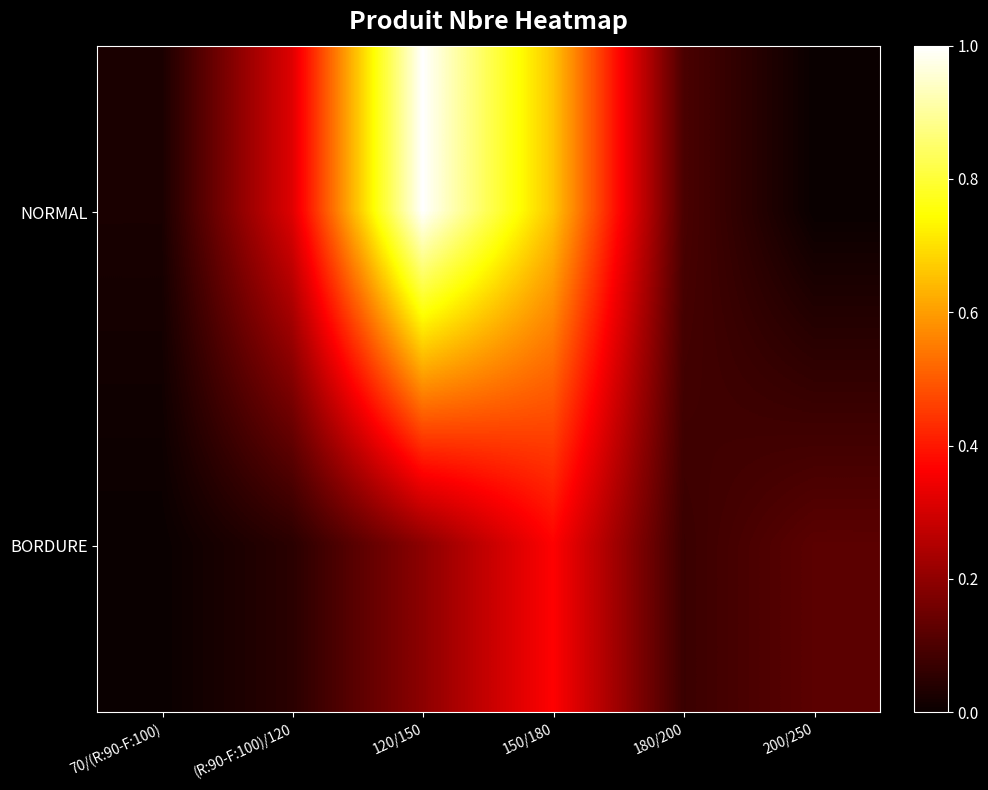

Reading left to right, what are all the values shown in this chart?

NORMAL: 70/(R:90-F:100)=0.0	(R:90-F:100)/120=0.3	120/150=1.0	150/180=0.7	180/200=0.1	200/250=0.0
BORDURE: 70/(R:90-F:100)=0.0	(R:90-F:100)/120=0.0	120/150=0.2	150/180=0.4	180/200=0.1	200/250=0.1